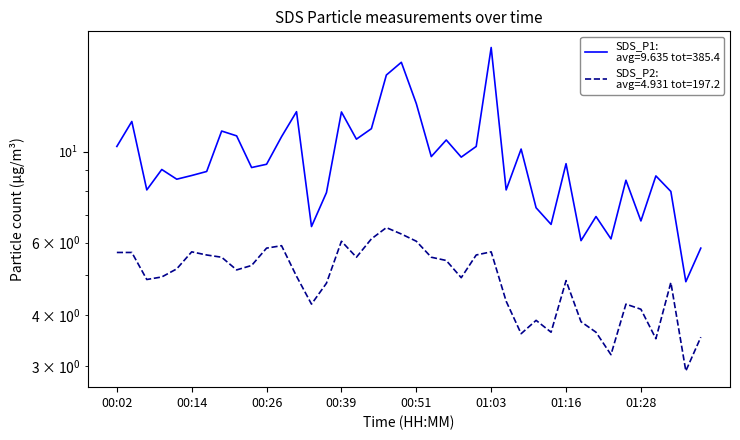

Which category has the lowest value across all series?

38